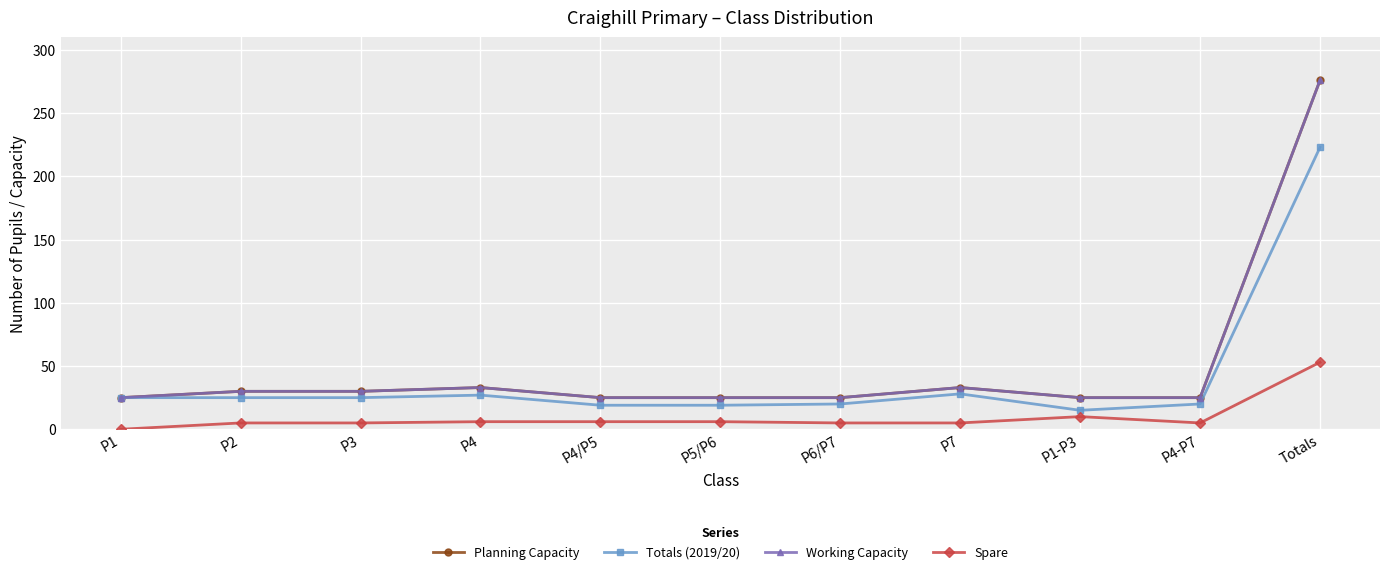

Is this an area chart (filled region under the line)?

No